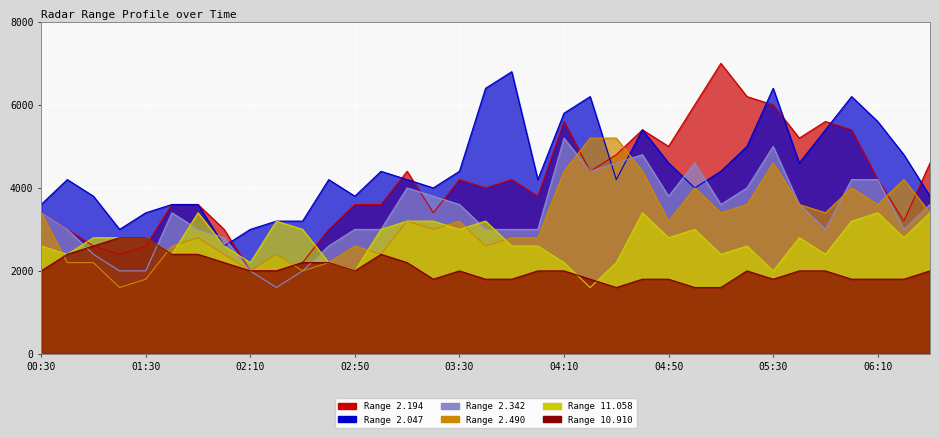

List the series in order of their peak value, lowest first.

10.910, 11.058, 2.342, 2.490, 2.047, 2.194